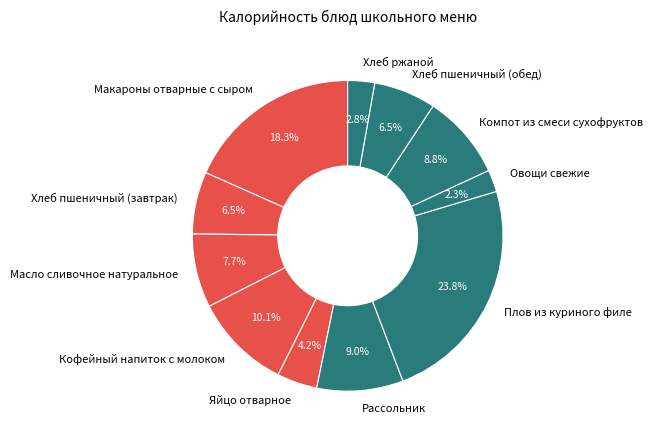

Which category has the biggest portion of the pie?

Плов из куриного филе